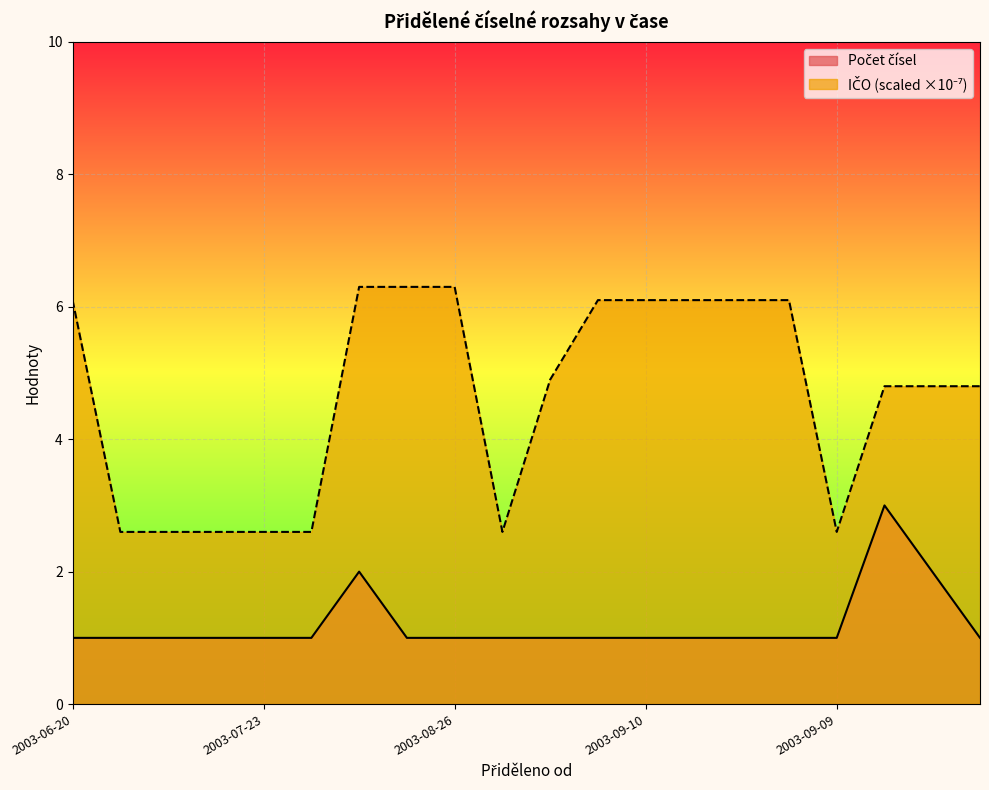

Between 2003-08-07 and 2003-09-10, which is larger?

2003-08-07